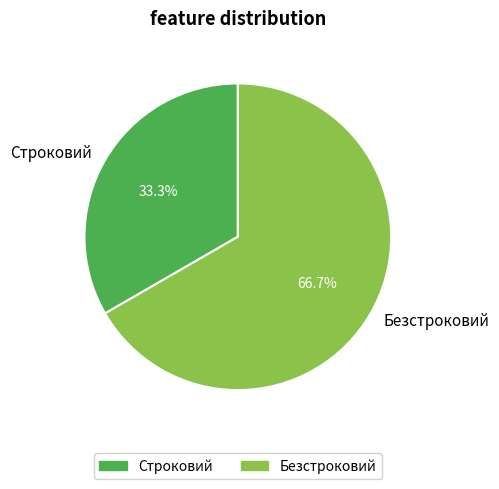

Is it true that Безстроковий is 67% of the pie?

True